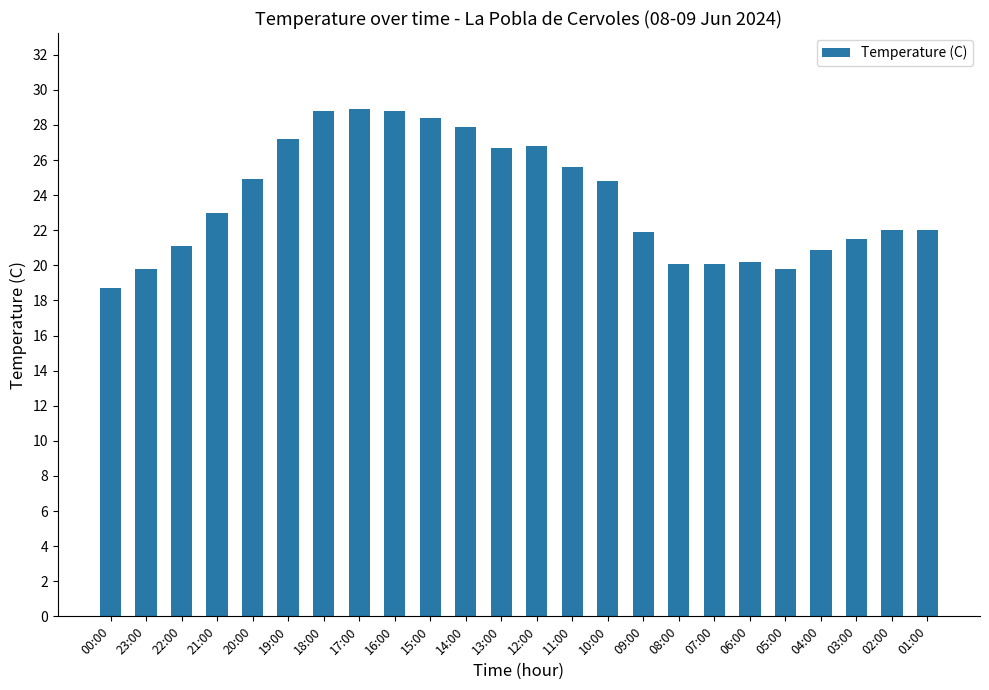

The value at 03:00 is 7.3. True or false?

False